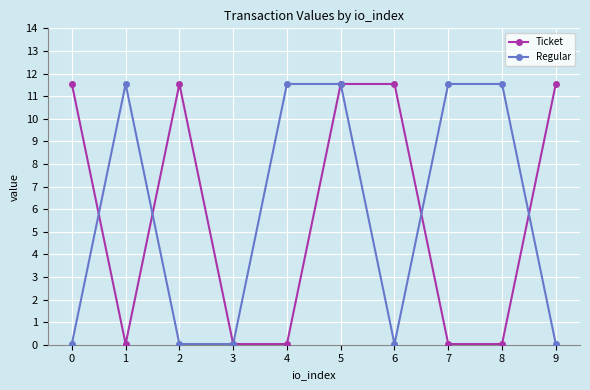

What is the spread (max minus min) of values at 6?

11.5